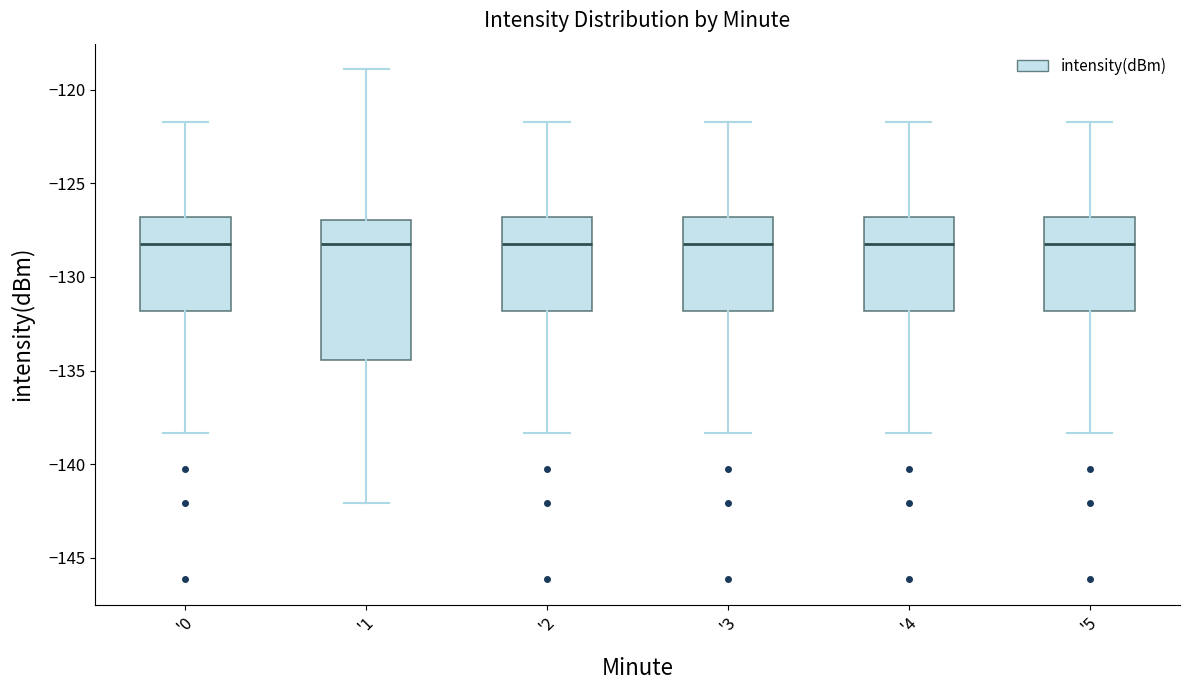

Where does the upper whisker of the box for '4 end on the y-axis? The values are not printed on the chart, so give them approximately, as read against the axis.

-121.5